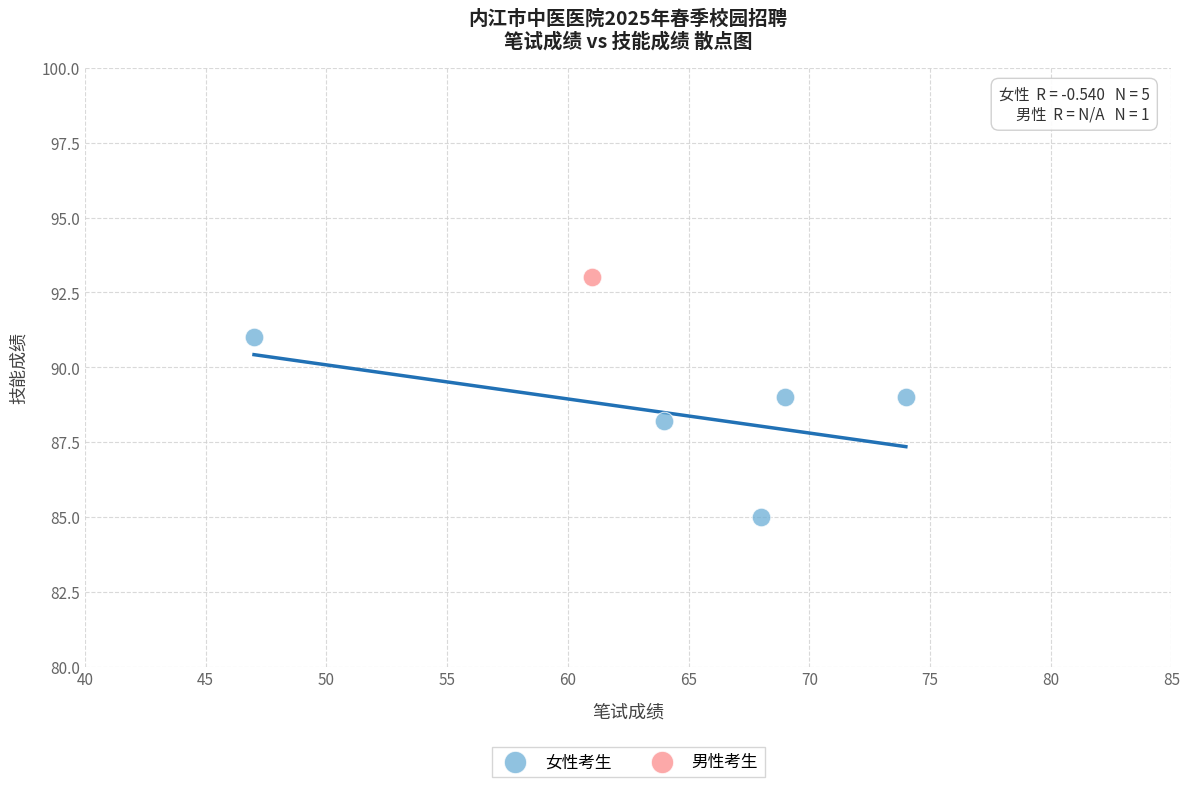

What are all the series names shown in the legend?

女性考生, 男性考生